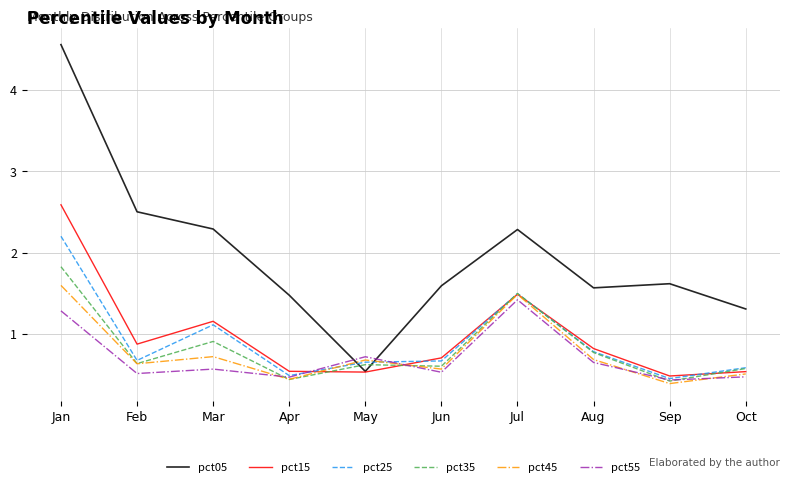

Between Feb and Mar, which series saw the biggest shift?

pct25